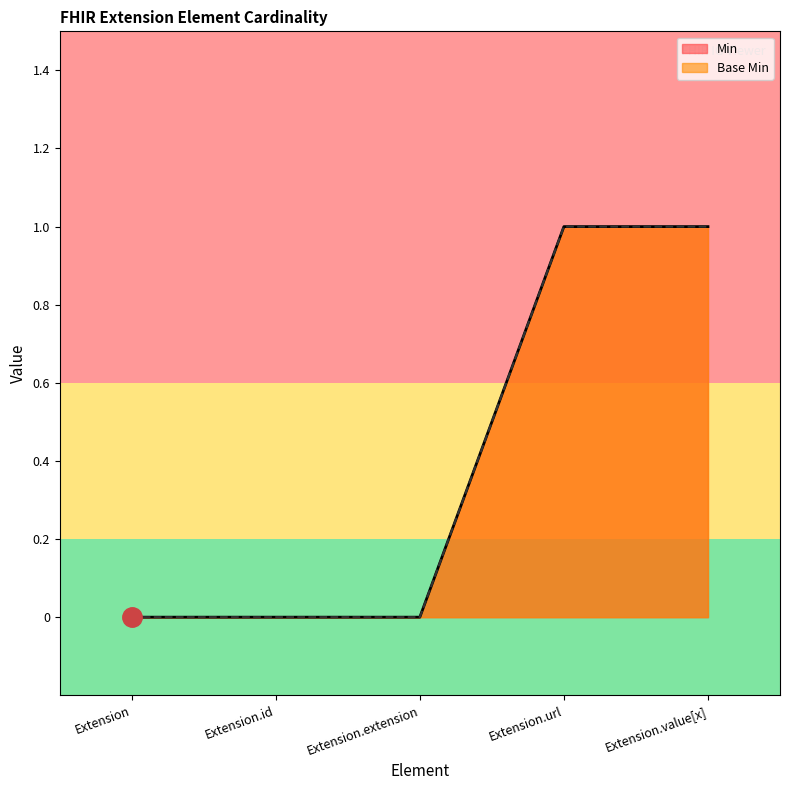

What is the label of the 1st point from the right?

Extension.value[x]